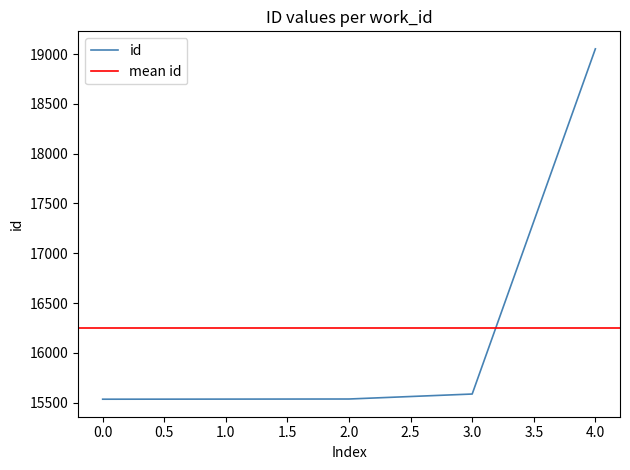

The value of id at 1.0 is 15535. True or false?

True